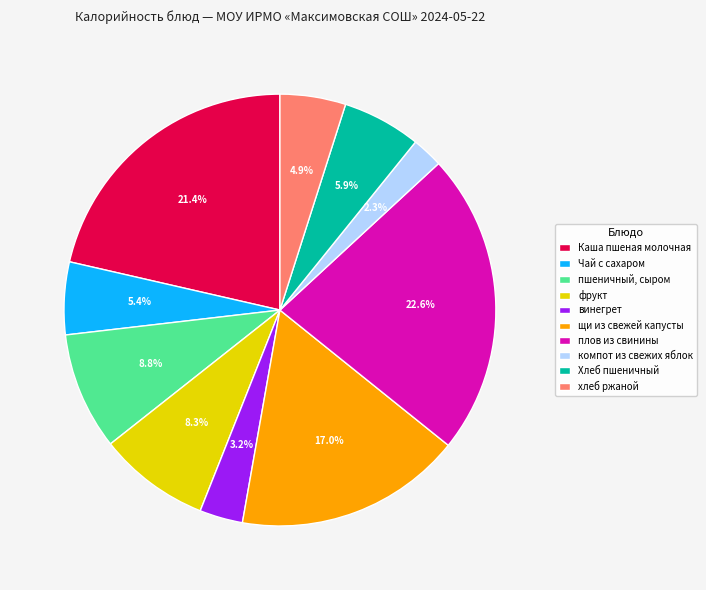

Does винегрет account for over 50% of the chart?

No